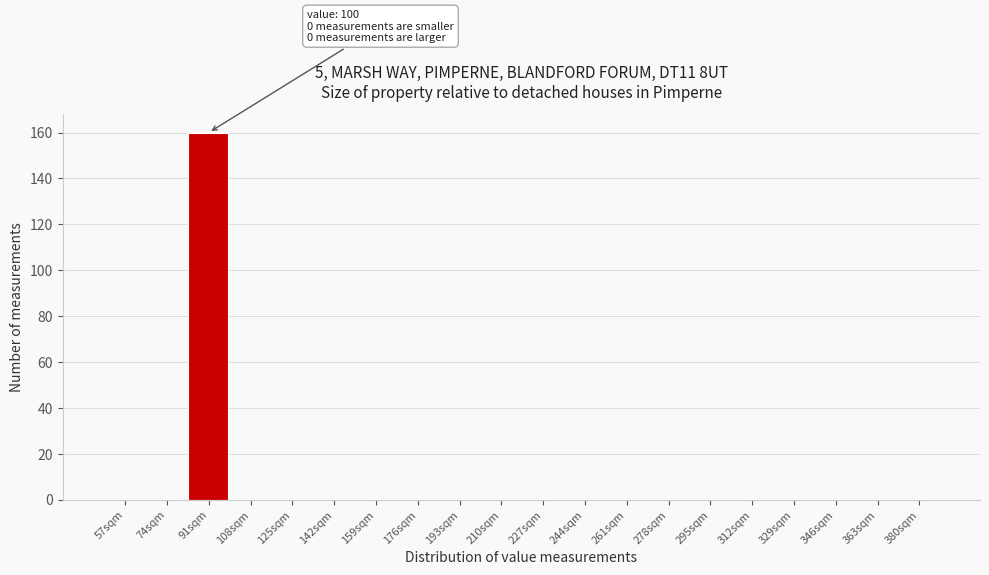

Reading left to right, extract all data points from this chart.

57sqm=0	74sqm=0	91sqm=160	108sqm=0	125sqm=0	142sqm=0	159sqm=0	176sqm=0	193sqm=0	210sqm=0	227sqm=0	244sqm=0	261sqm=0	278sqm=0	295sqm=0	312sqm=0	329sqm=0	346sqm=0	363sqm=0	380sqm=0